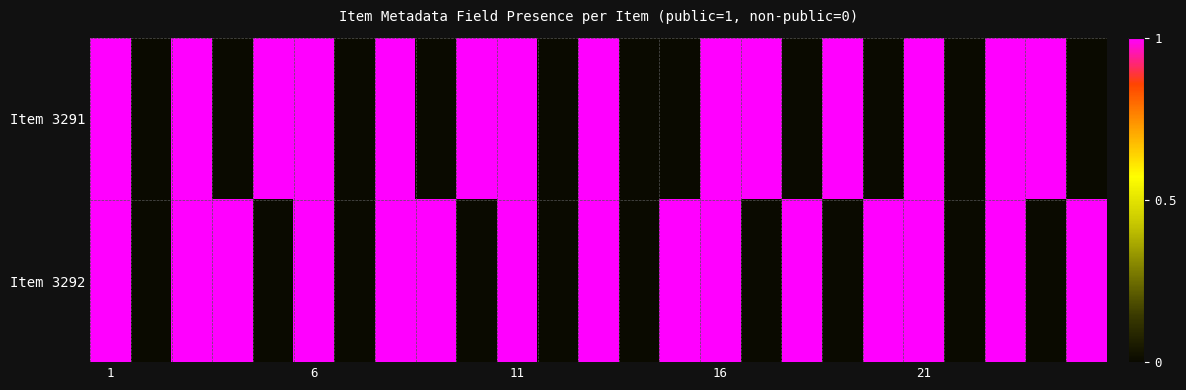

How many data points does each series have?

25